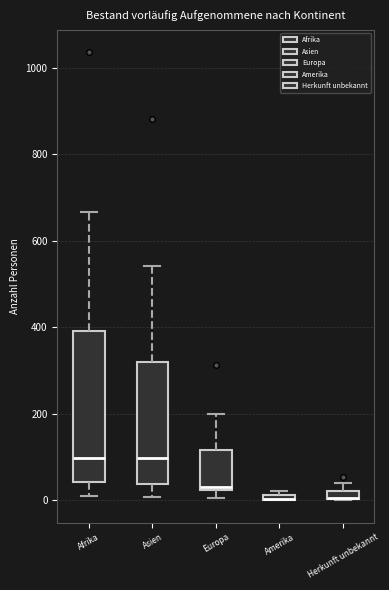

Where is the lower edge of the box for Herkunft unbekannt on the y-axis? The values are not printed on the chart, so give them approximately, as read against the axis.

0